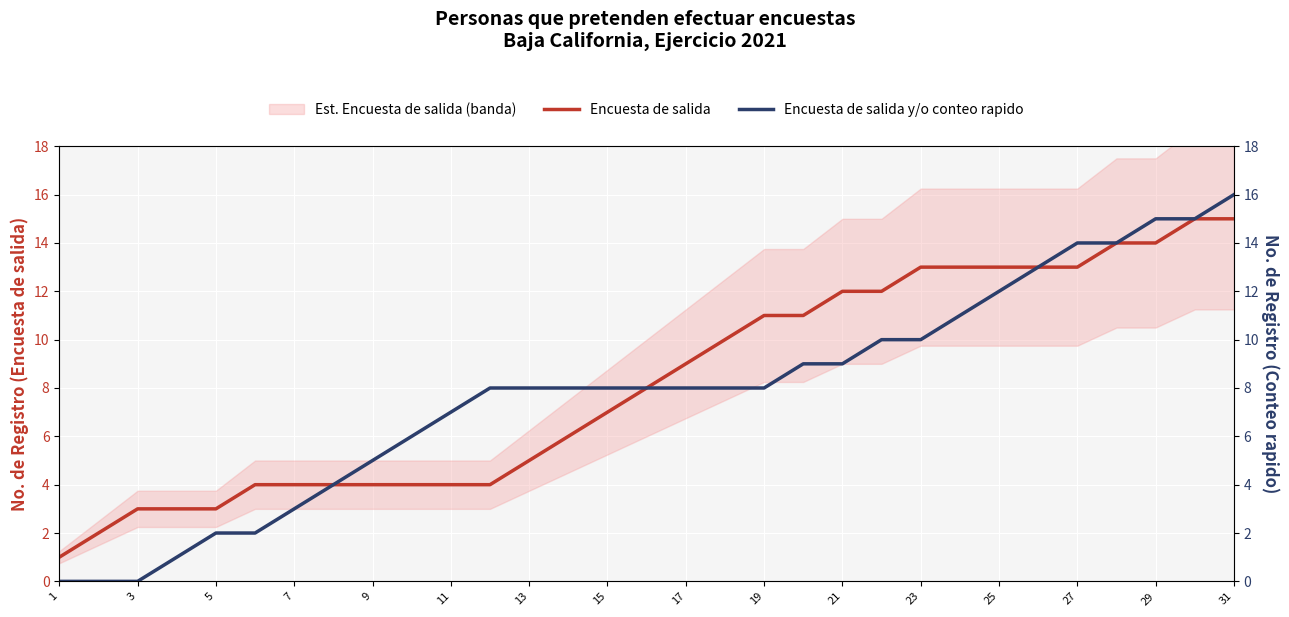

What is the average value of the Encuesta de salida y/o conteo rapido series?

8